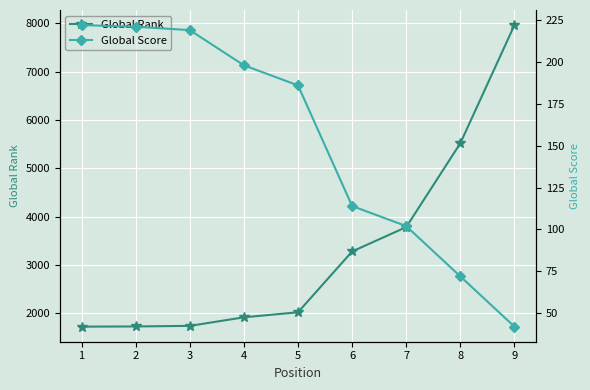

True or false: Global Score has more than 2 points higher than both neighbors.

False